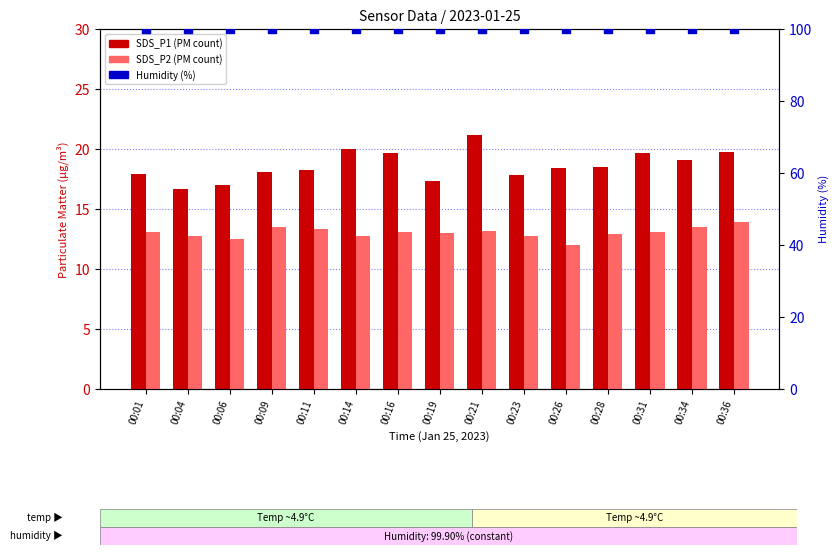

Which series reaches the minimum Y coordinate?

SDS_P2